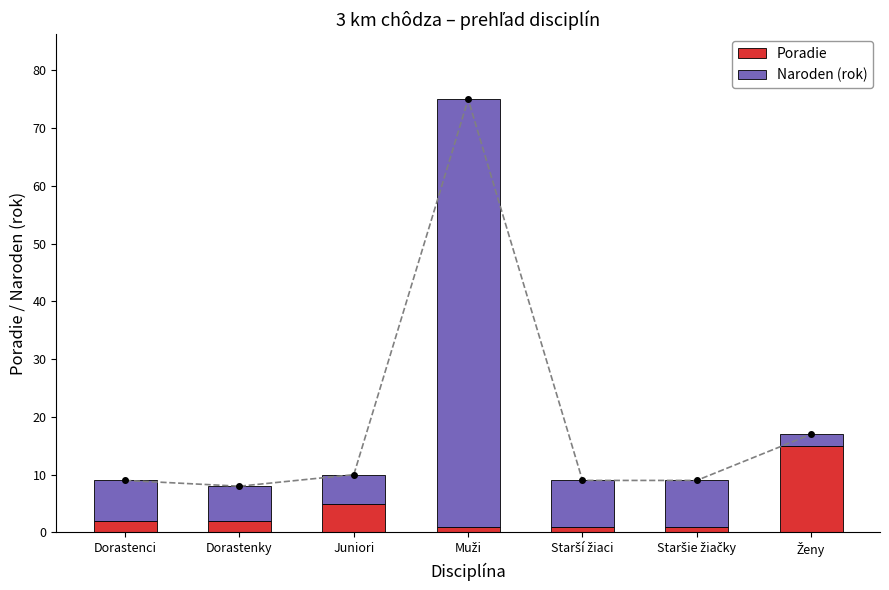

Between Starší žiaci and Juniori, which is larger?

Juniori